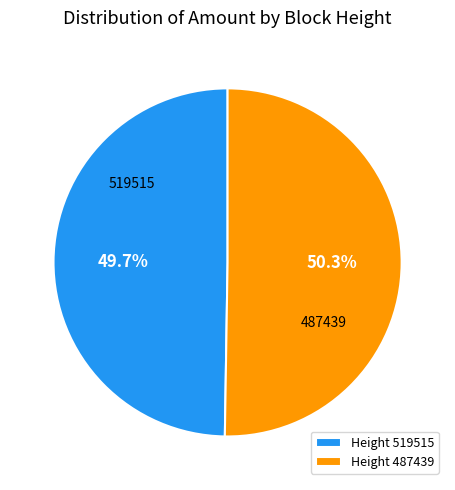

Count the number of slices in the pie.

2